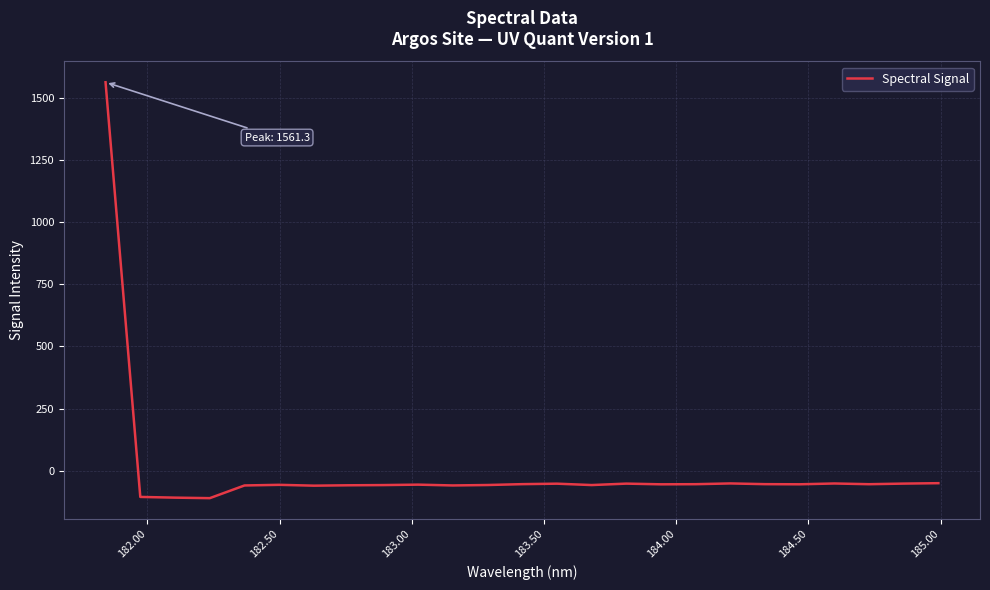

What is the minimum value shown in the chart?

-109.3